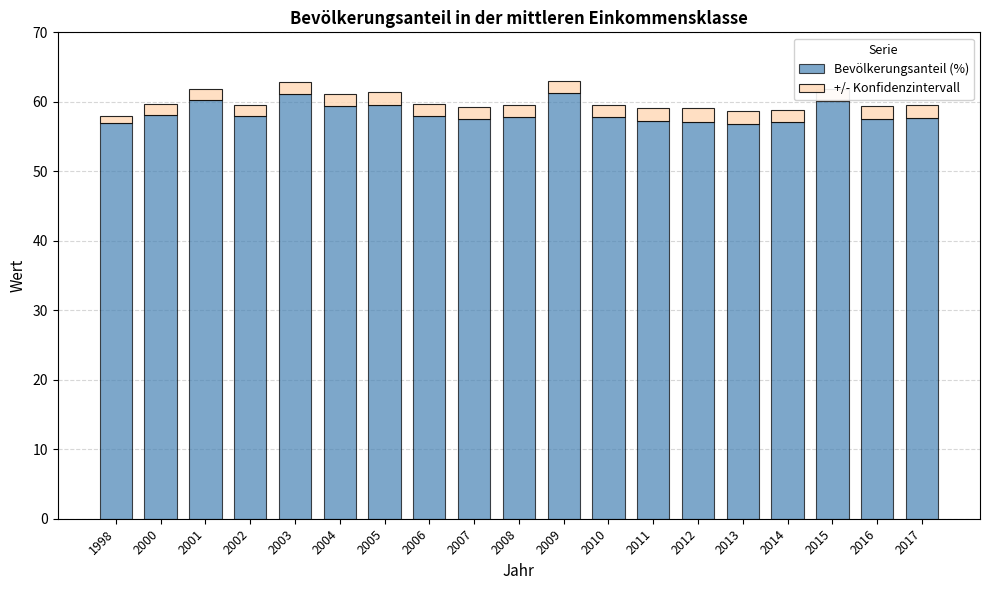

True or false: Bevölkerungsanteil (%) has a value of 22.9 at 2002.

False